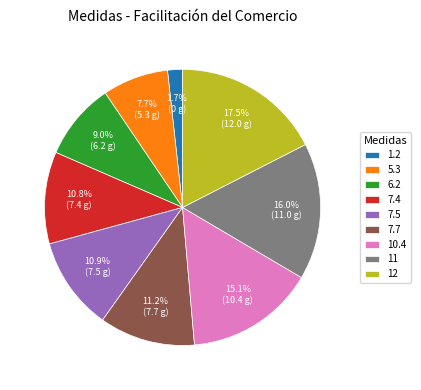

Approximately how many times larger is the value at 6.2 compared to 10.4?

0.6